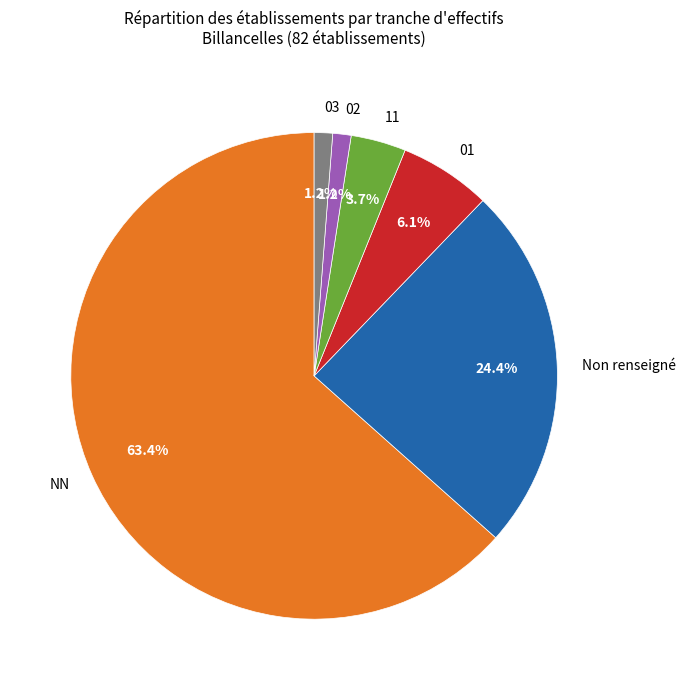

What is the largest slice in the pie chart?

NN